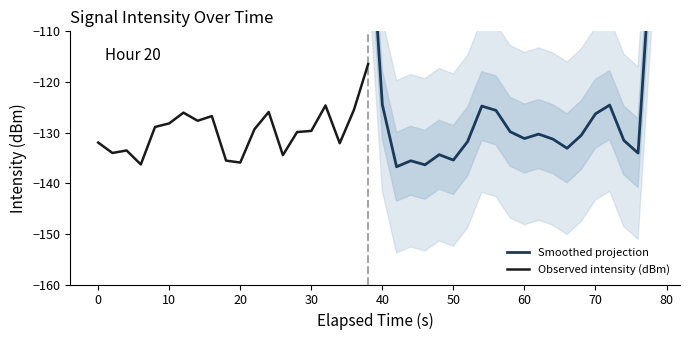

How many interior local valleys does the Smoothed projection series have?

6